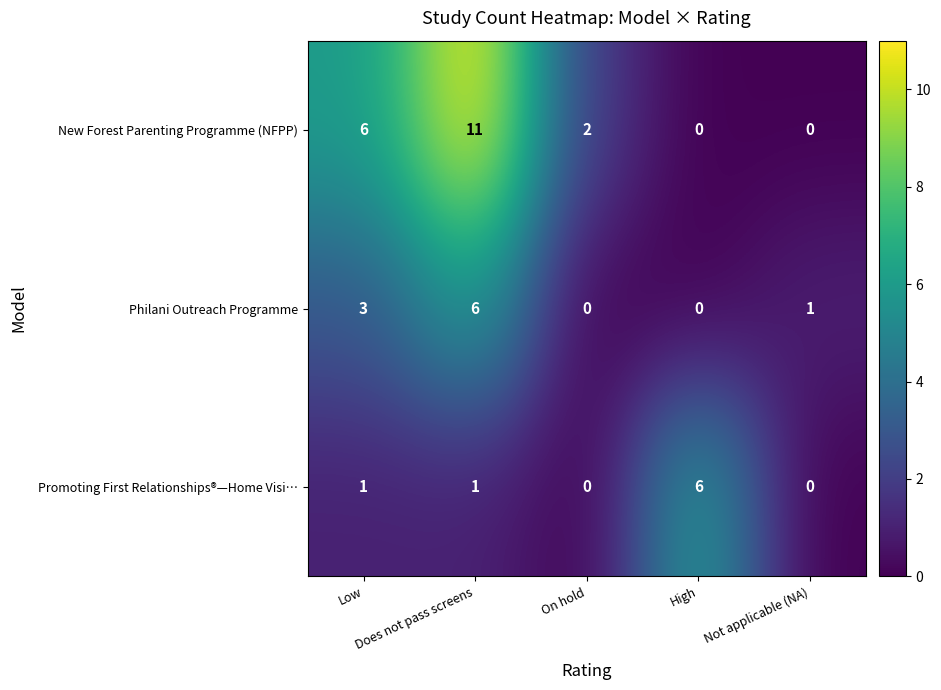

List the series in order of their overall mean, highest first.

New Forest Parenting Programme (NFPP), Philani Outreach Programme, Promoting First Relationships®—Home Visi…